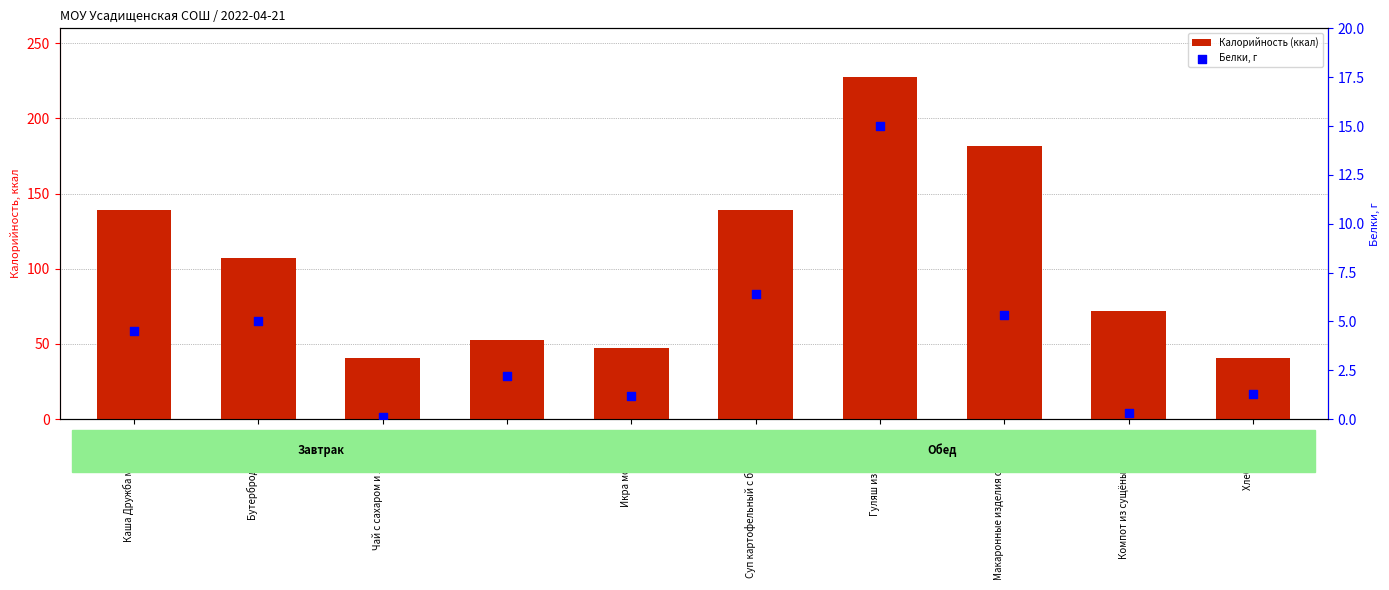

Is the value of Калорийность (ккал) at Суп картофельный с бобовыми greater than the value of Белки, г at Икра морковная?

Yes